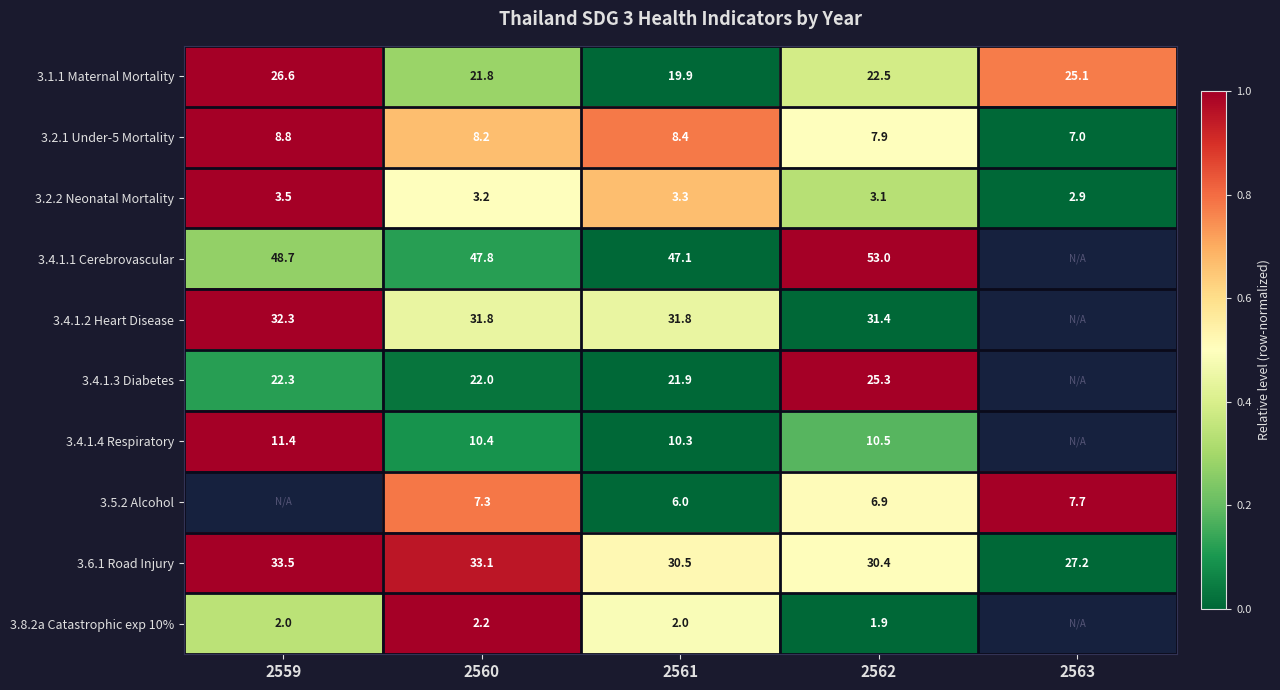

How many values in the 3.6.1 Road Injury series exceed 30?

4